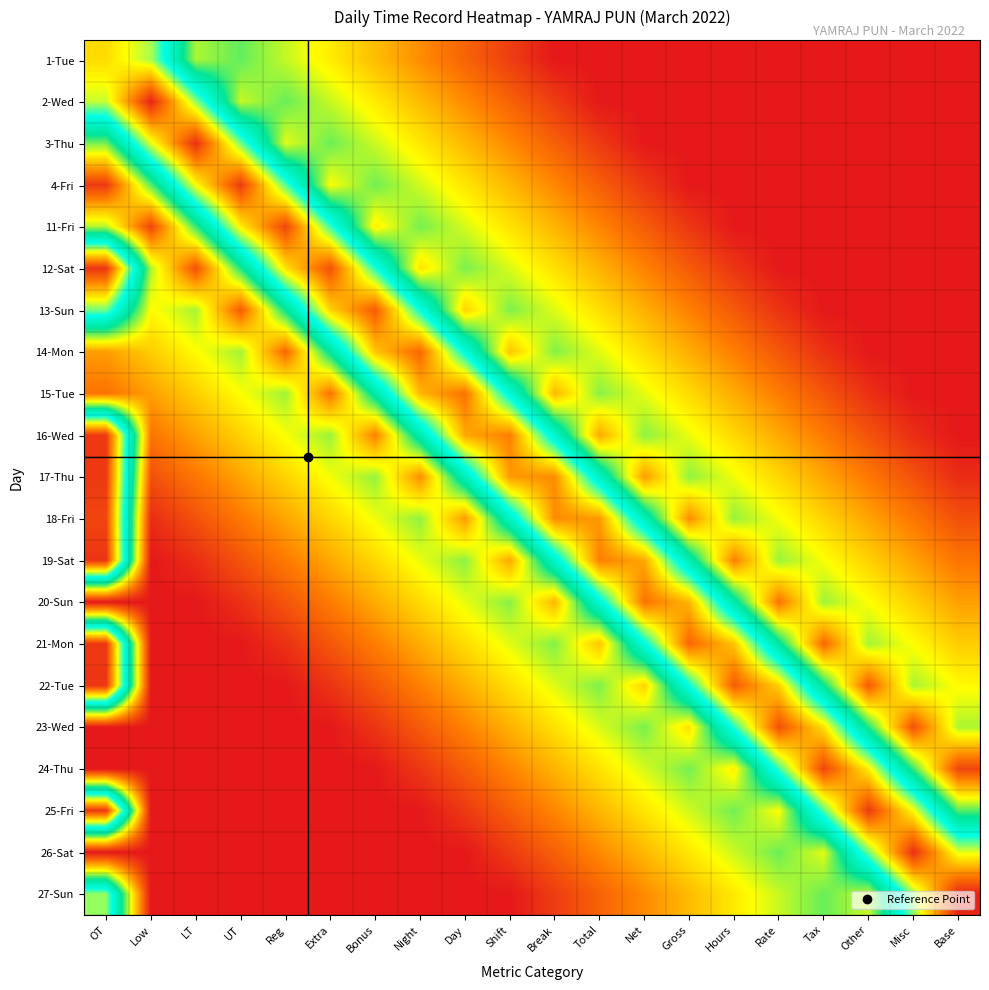

Which series has the largest range (max minus min)?

27-Sun